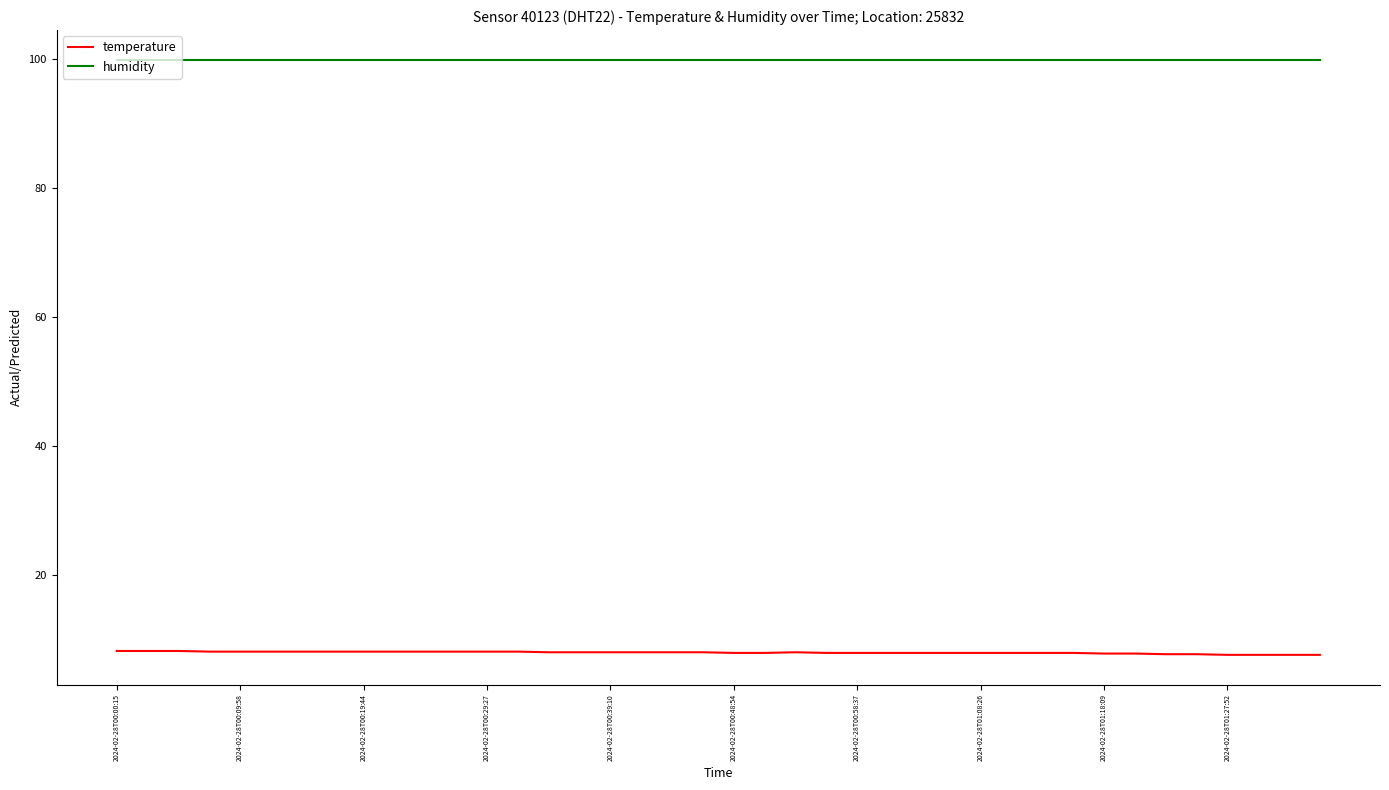

Which series has the largest total across all categories?

humidity